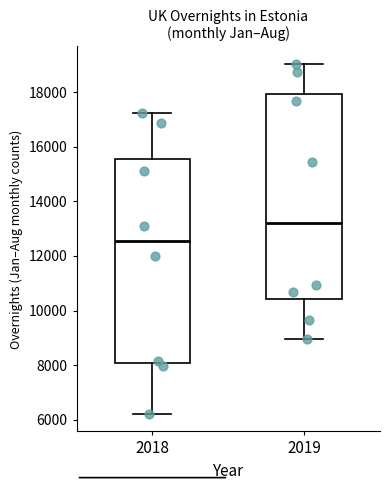

Which box has the highest median line?

2019